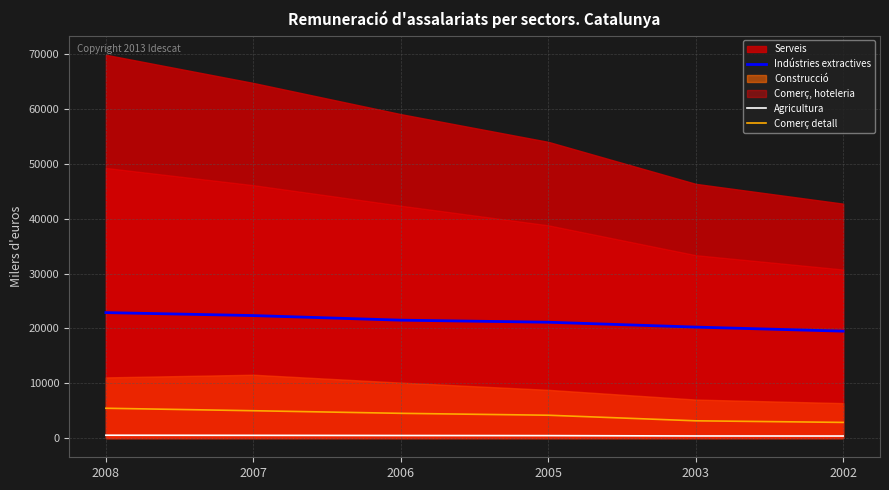

At which category does the chart reach its peak across all series?

2008